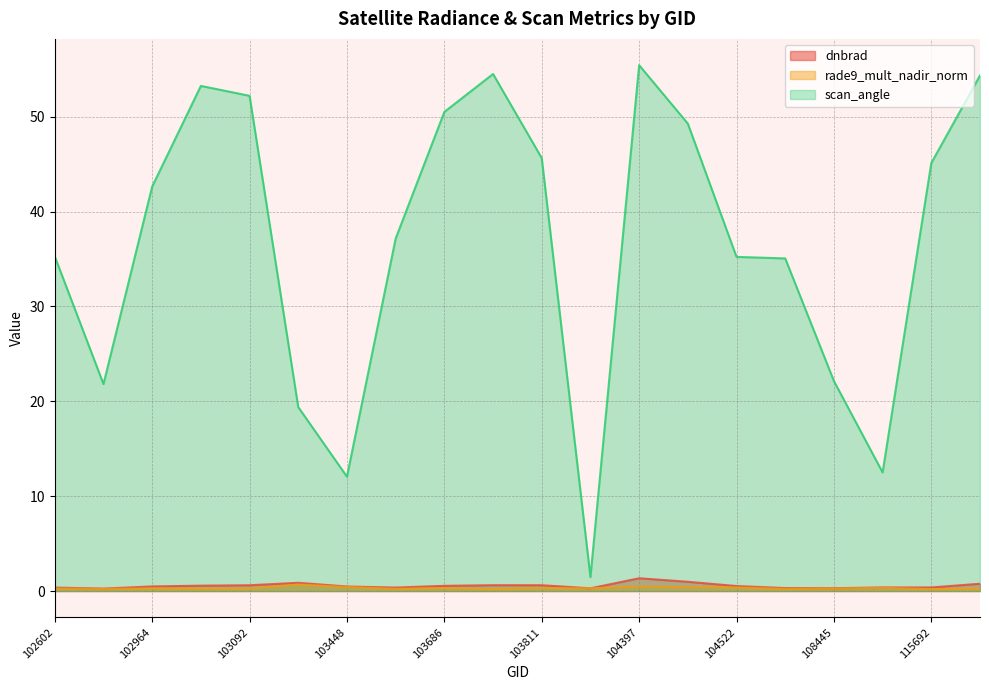

What is the value of the rade9_mult_nadir_norm point at the 11th from the left?

0.3